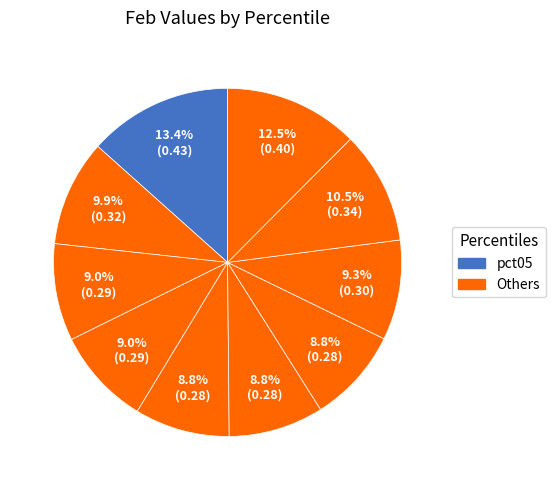

How many slices are in this pie chart?

10